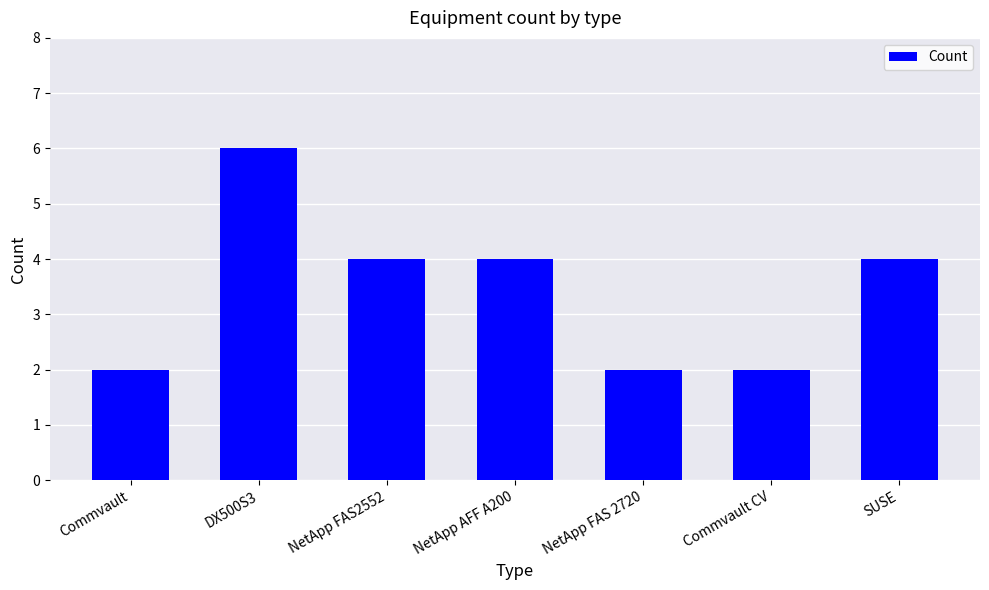

Which has a higher value, DX500S3 or NetApp FAS2552?

DX500S3